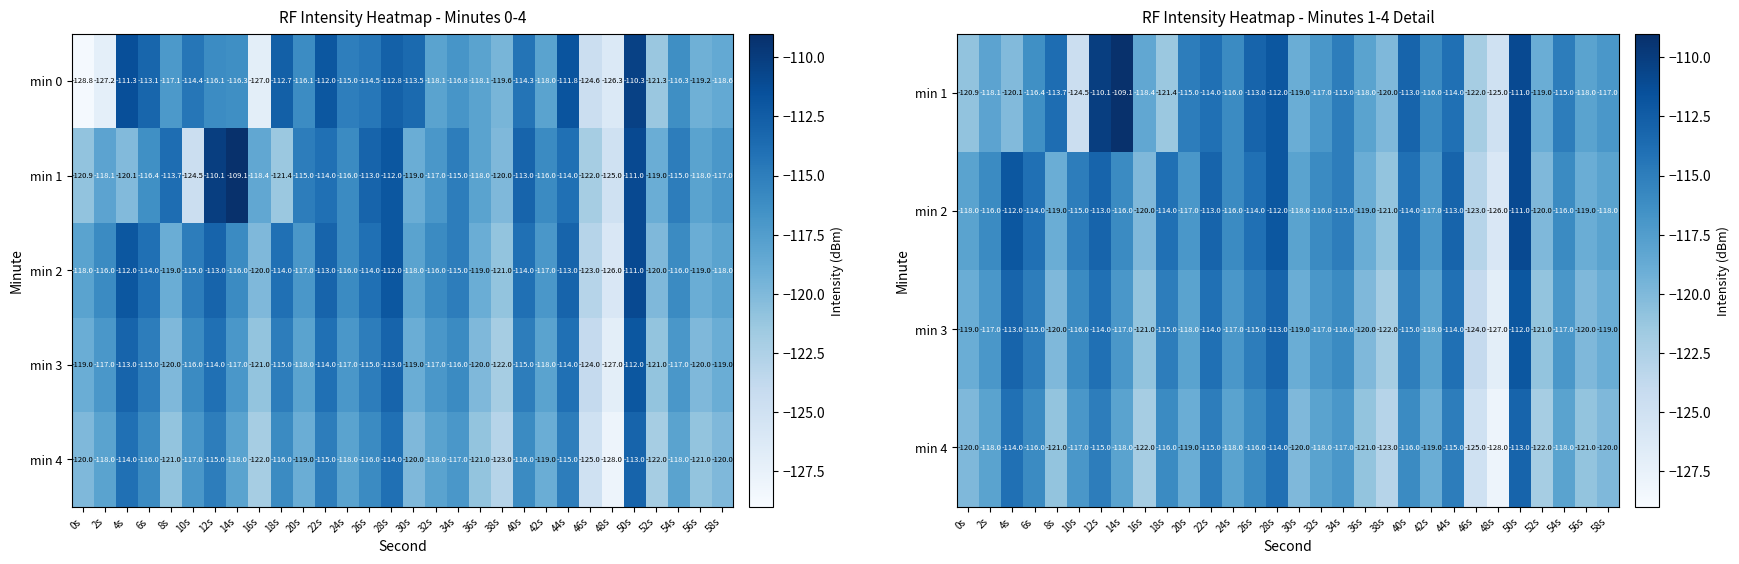

The value of min 0 at 48s is -126.3. True or false?

True